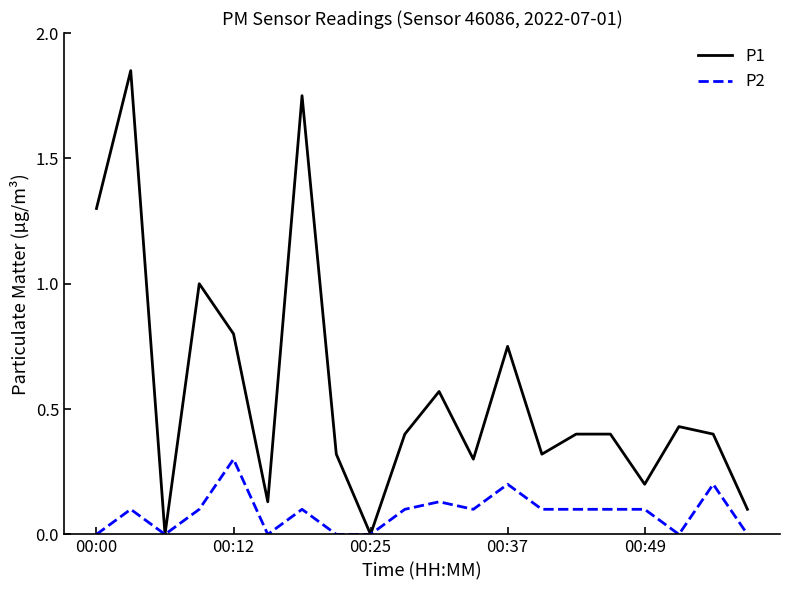

Which series has the largest range (max minus min)?

P1